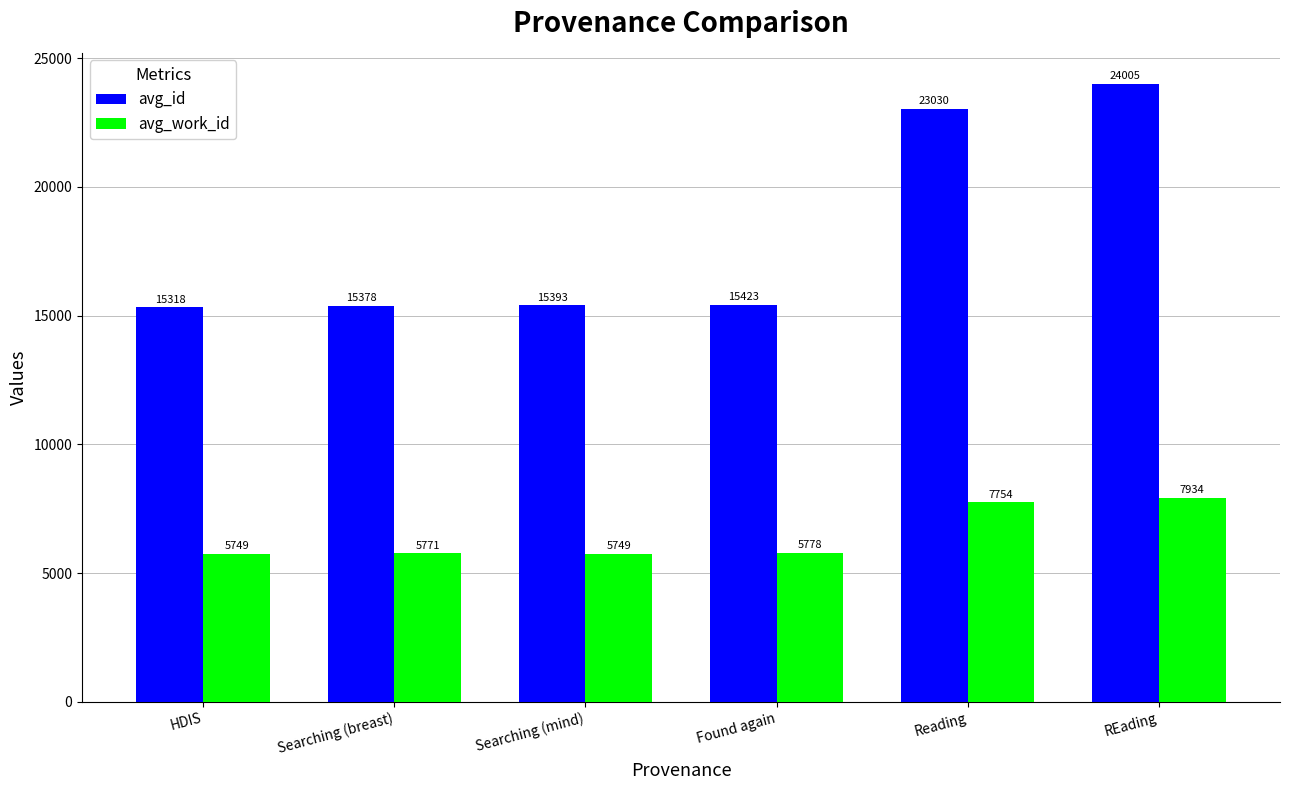

What is the maximum value shown in the chart?

24005.0